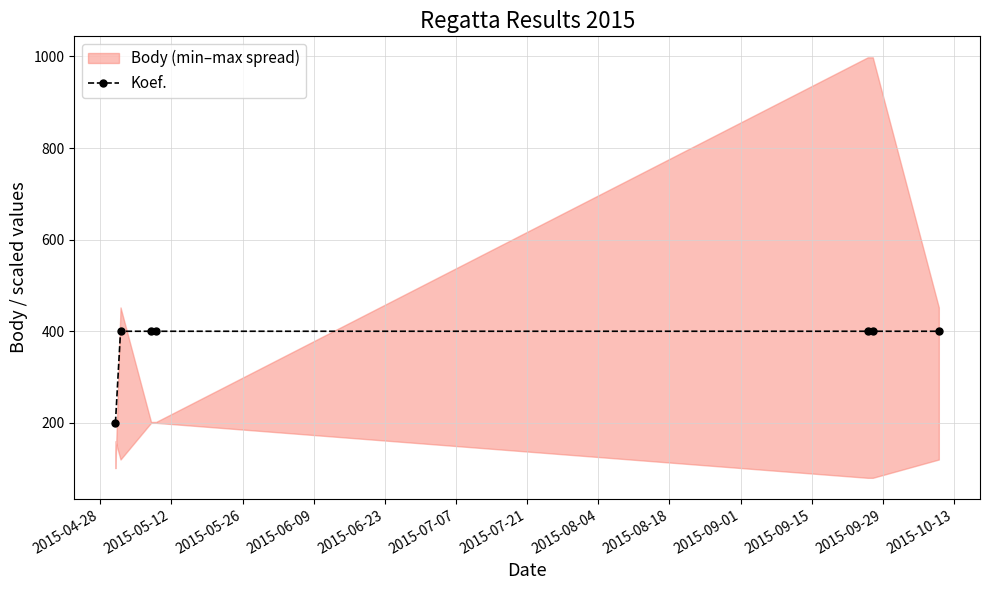

How many lines are shown in the chart?

1